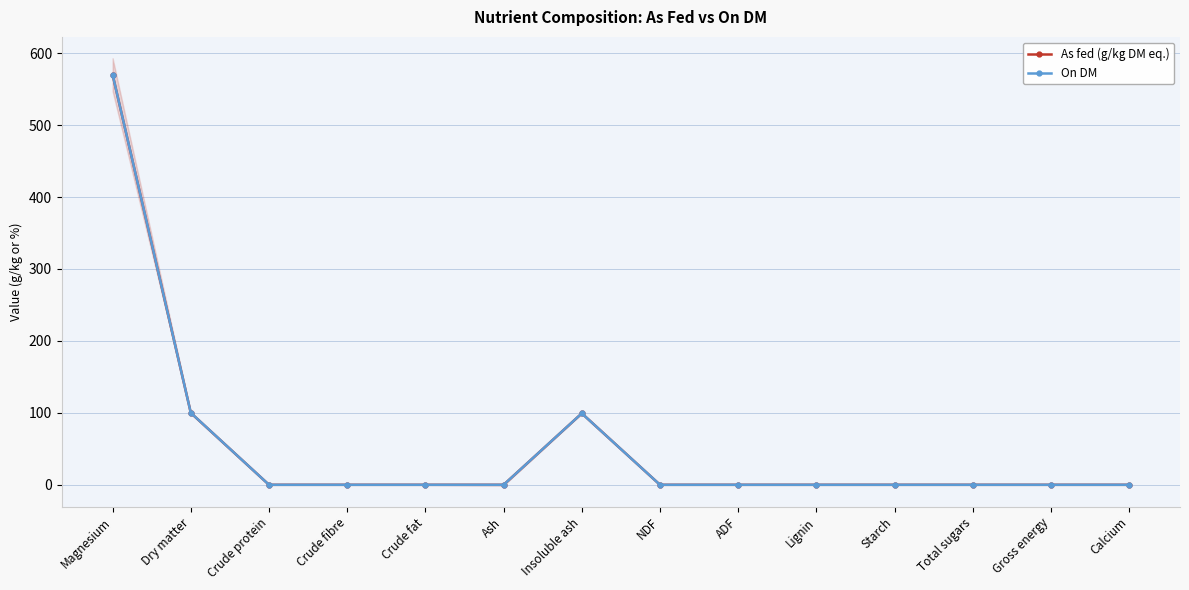

How many distinct data groups are displayed?

2